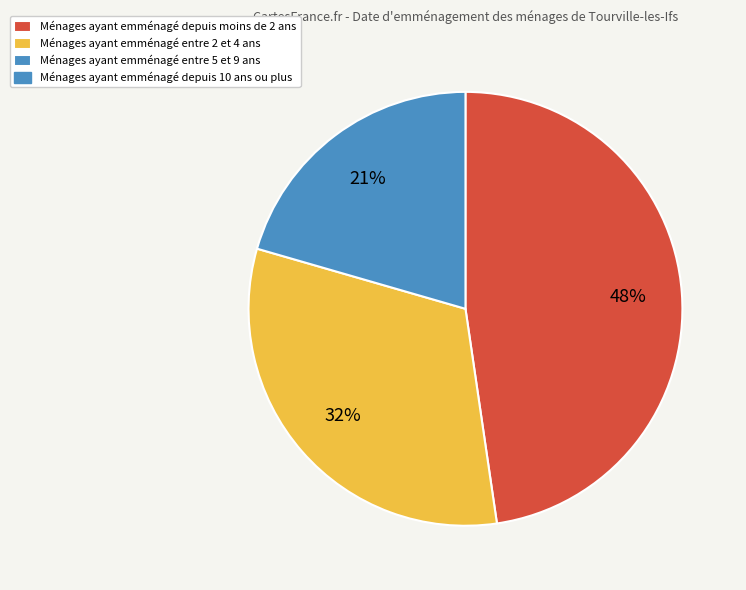

To the nearest percent, what is the average slice percentage?

33%